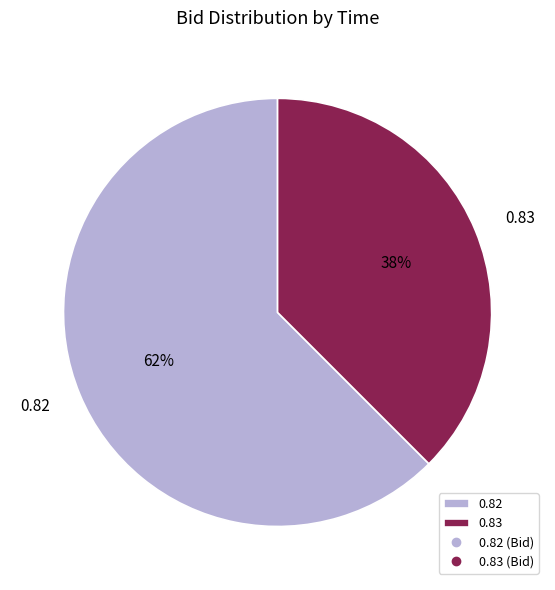

Is there any slice that represents more than half of the pie?

Yes